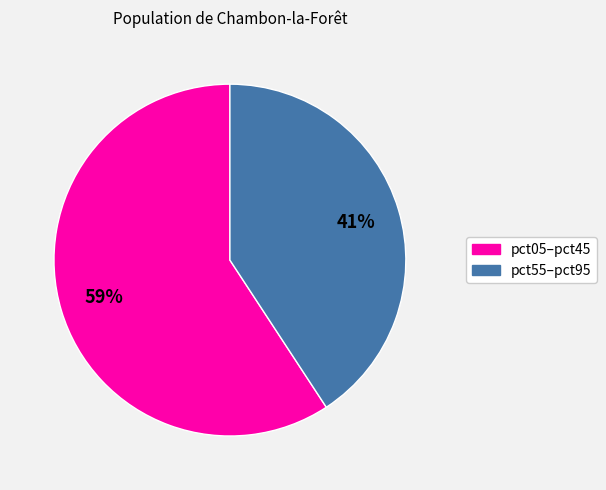

Is there a majority slice in this chart?

Yes